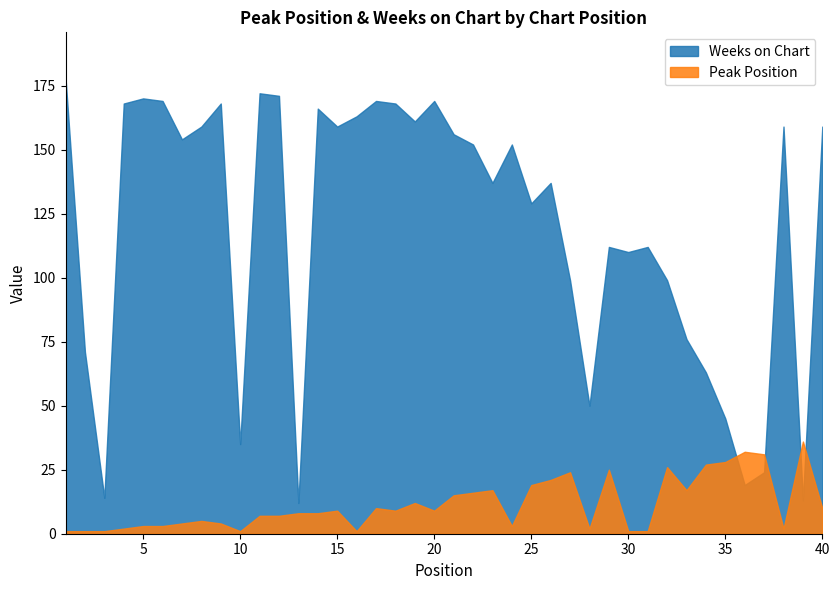

Does the chart display data point markers on the line(s)?

No